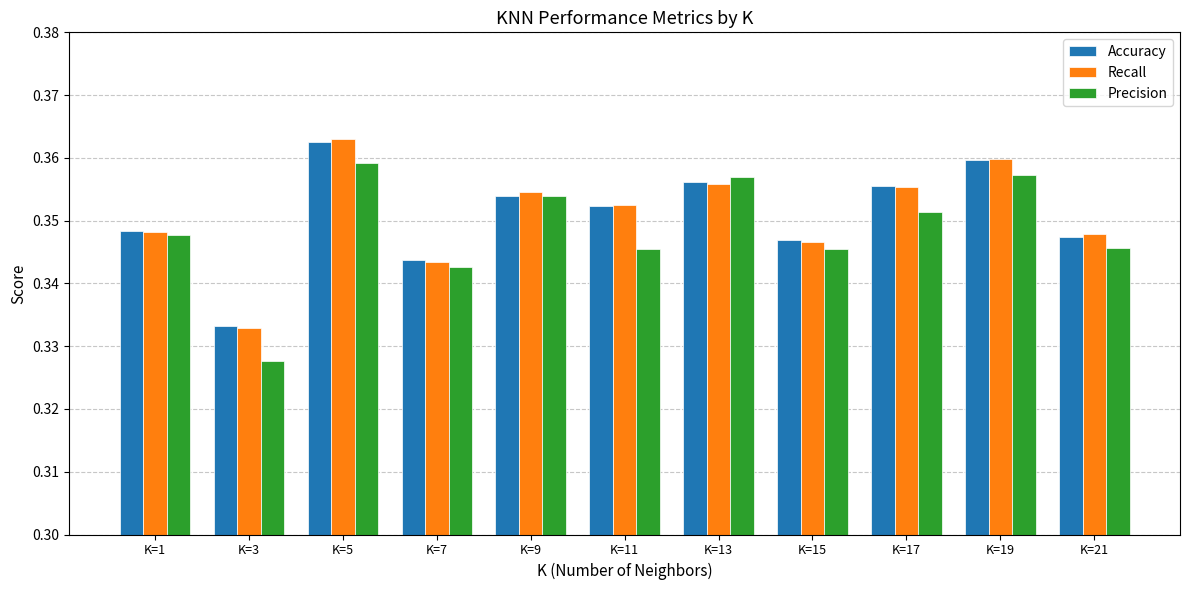

How many series are shown in this chart?

3